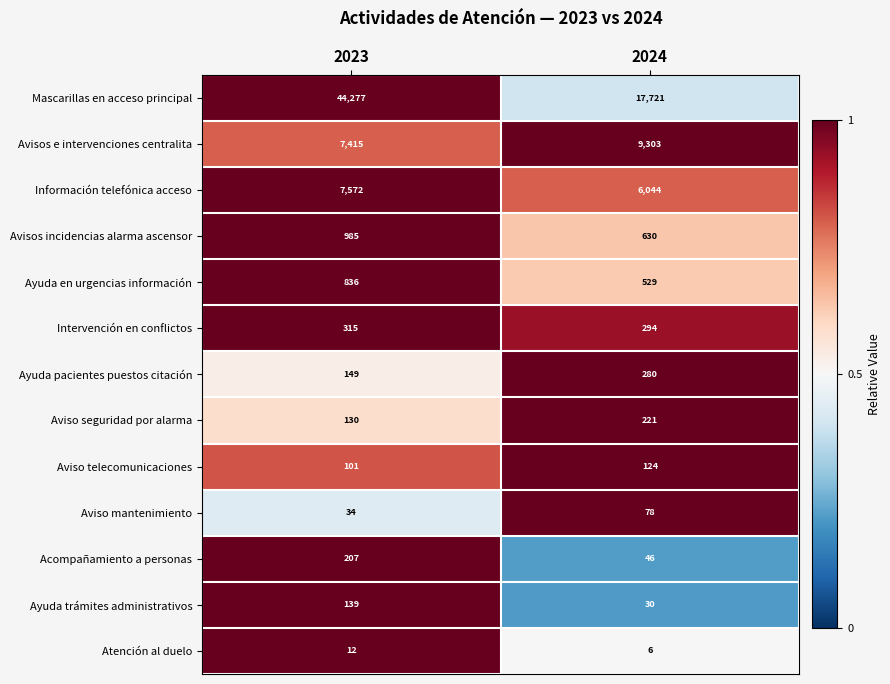

What is the maximum value for Información telefónica acceso?

7572